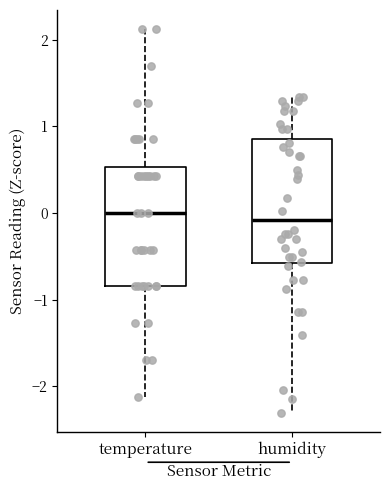

Where is the upper edge of the box for temperature on the y-axis? The values are not printed on the chart, so give them approximately, as read against the axis.

0.5